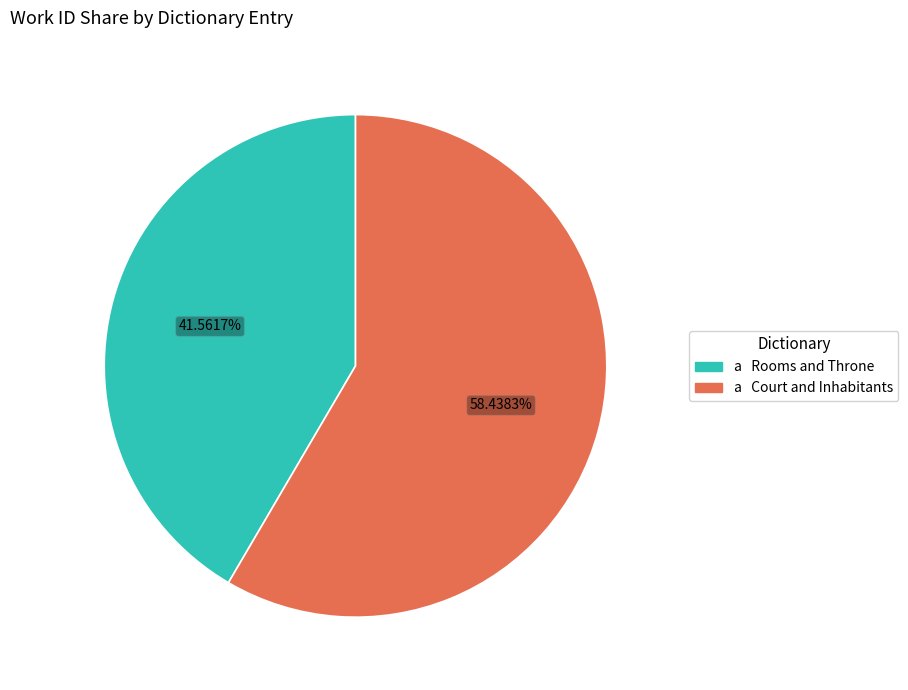

Does any single category account for the majority?

Yes